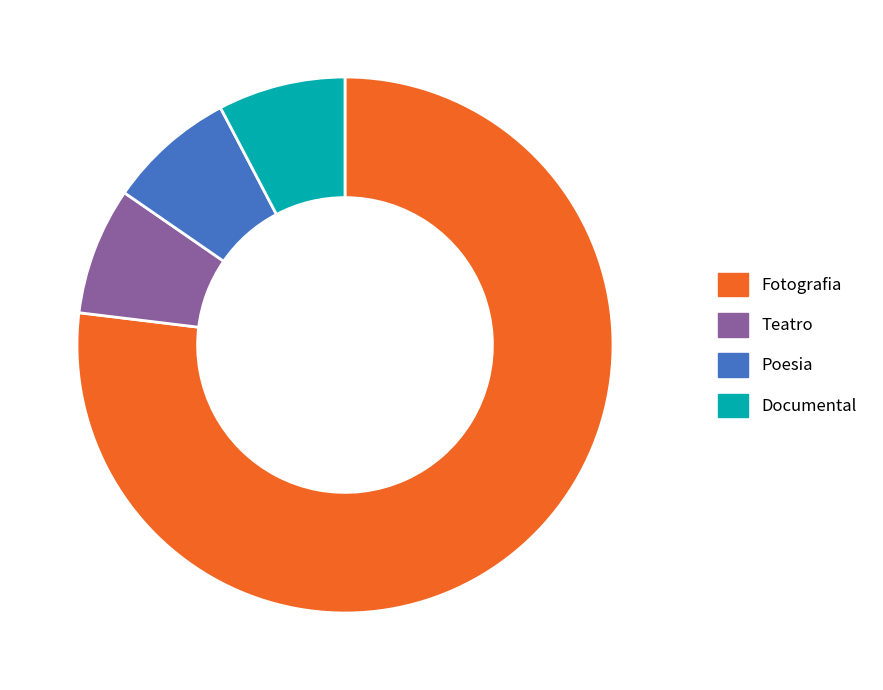

Which slice is the largest?

Fotografia